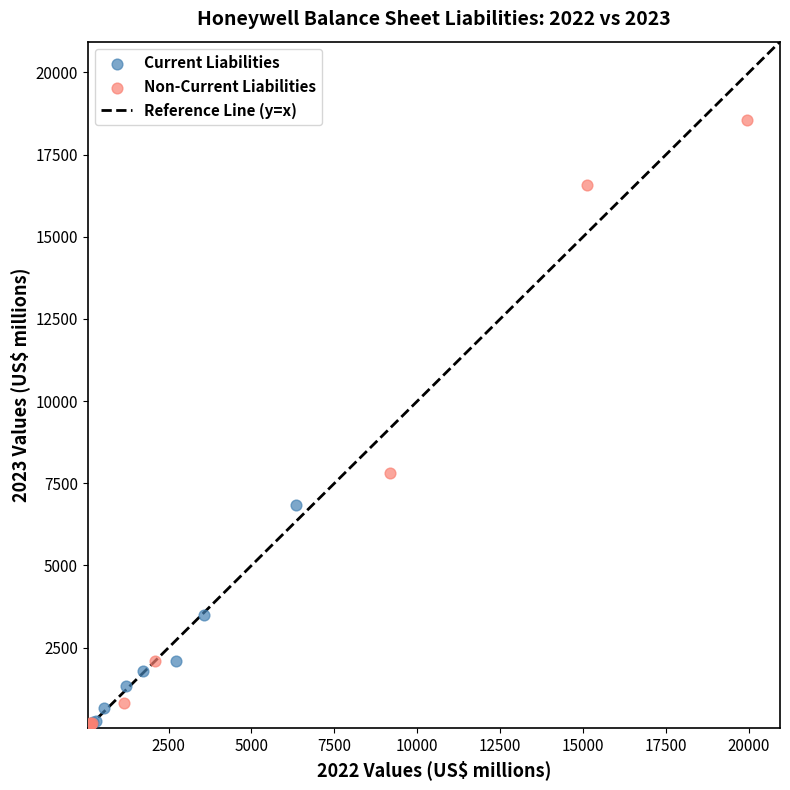

Which series contains the highest Y value?

Non-Current Liabilities